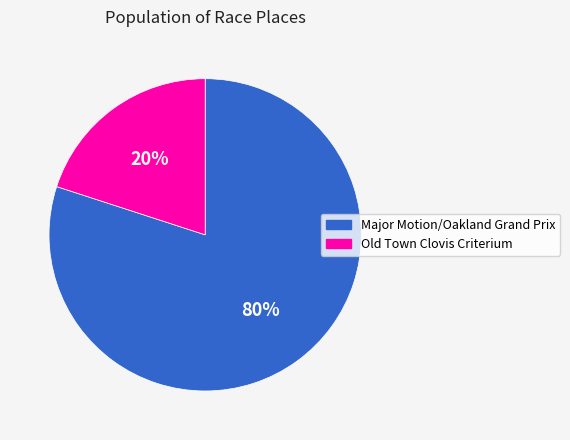

The Old Town Clovis Criterium slice represents 8% of the pie. True or false?

False